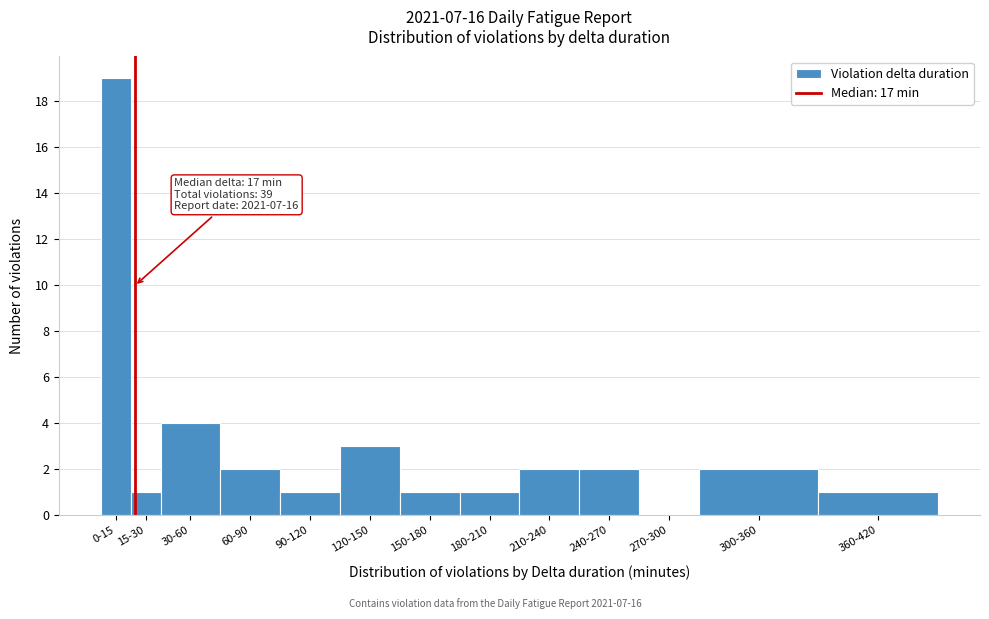

Reading left to right, what are all the values shown in this chart?

0-15=19	15-30=1	30-60=4	60-90=2	90-120=1	120-150=3	150-180=1	180-210=1	210-240=2	240-270=2	270-300=0	300-360=2	360-420=1